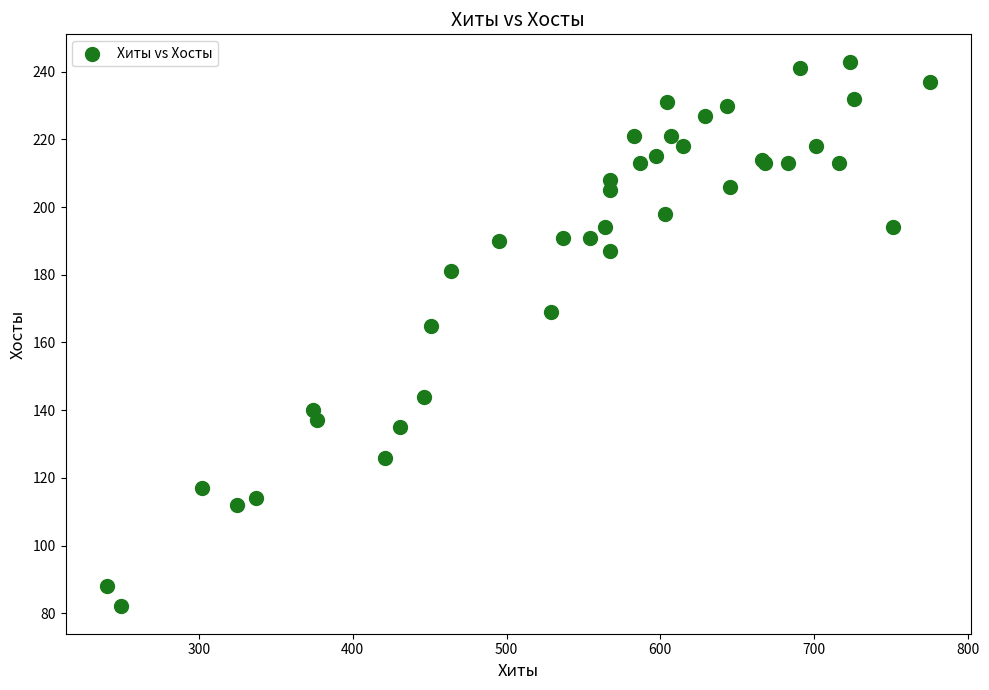

What Y value in the scatter plot is closest to 162?

165